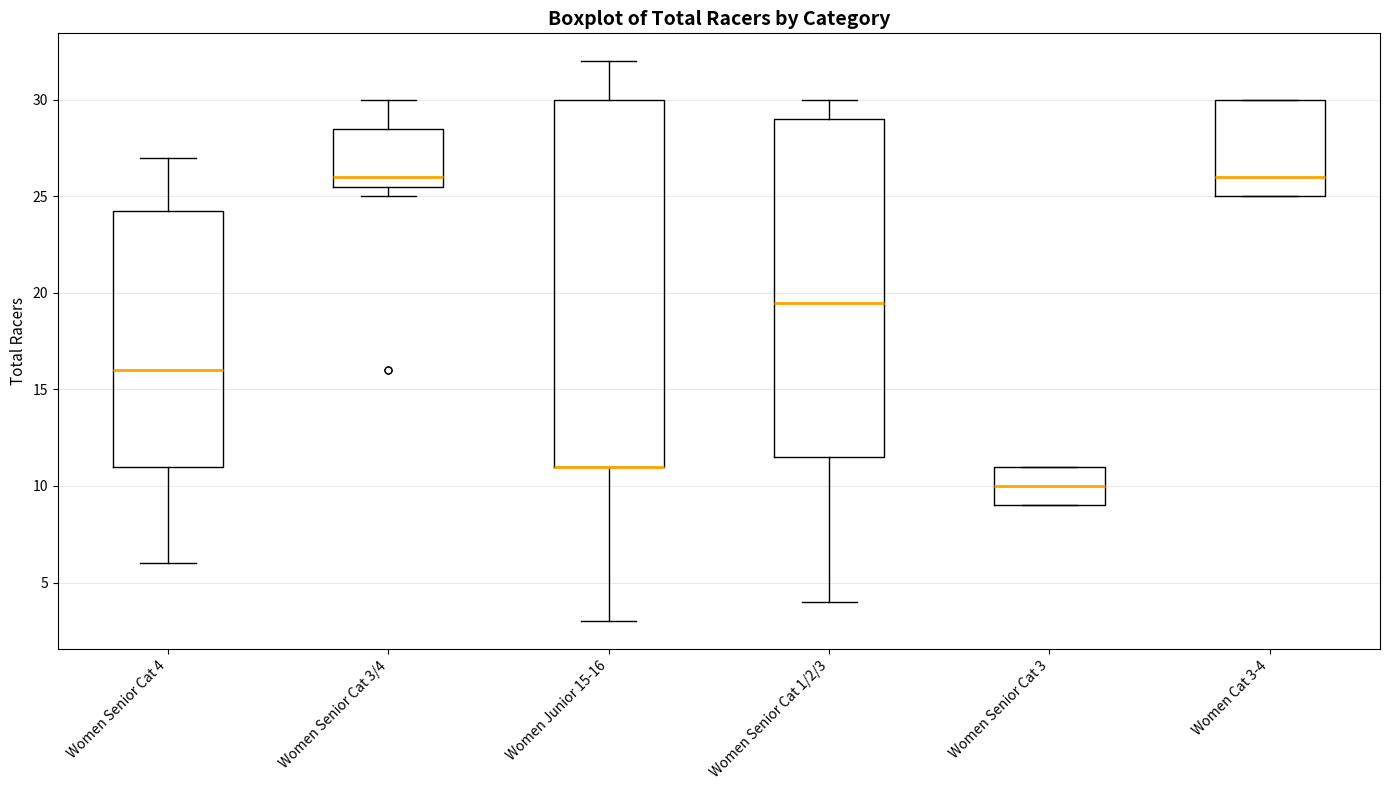

Reading left to right, transcribe this box plot: for each box, give where its median line is, the range the box spans, and where its two whiskers end, as read against the y-axis. The values are not printed on the chart, so give them approximately, as read against the axis.

Women Senior Cat 4: median 16.0, box 11.0 to 24.5, whiskers 6.0 to 27.0
Women Senior Cat 3/4: median 26.0, box 25.5 to 28.5, whiskers 25.0 to 30.0
Women Junior 15-16: median 11.0 (drawn on the box's lower edge), box 11.0 to 30.0, whiskers 3.0 to 32.0
Women Senior Cat 1/2/3: median 19.5, box 11.5 to 29.0, whiskers 4.0 to 30.0
Women Senior Cat 3: median 10.0, box 9.0 to 11.0, whiskers 9.0 to 11.0
Women Cat 3-4: median 26.0, box 25.0 to 30.0, whiskers 25.0 to 30.0